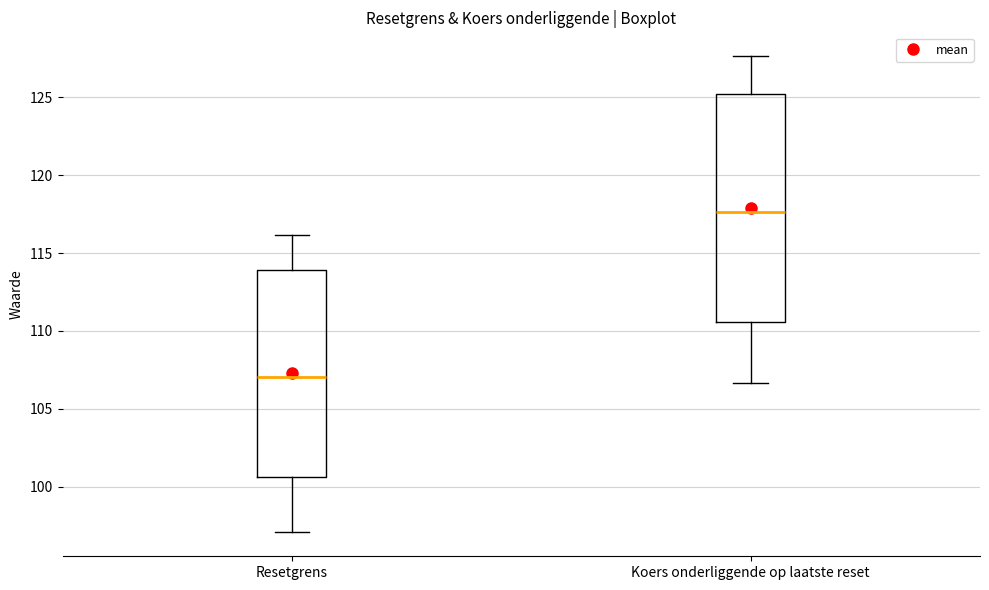

Reading left to right, read every box against the y-axis: the position of its median line, the range the box covers, and the ends of its whiskers. The values are not printed on the chart, so give them approximately, as read against the axis.

Resetgrens: median 107.0, box 100.5 to 114.0, whiskers 97.0 to 116.0
Koers onderliggende op laatste reset: median 117.5, box 110.5 to 125.0, whiskers 106.5 to 127.5